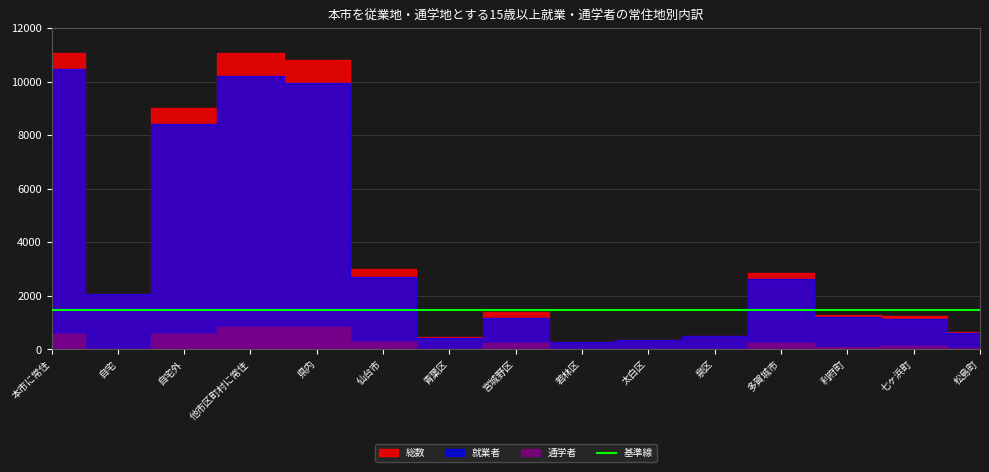

At how many categories does at least one series exceed 2505?

6